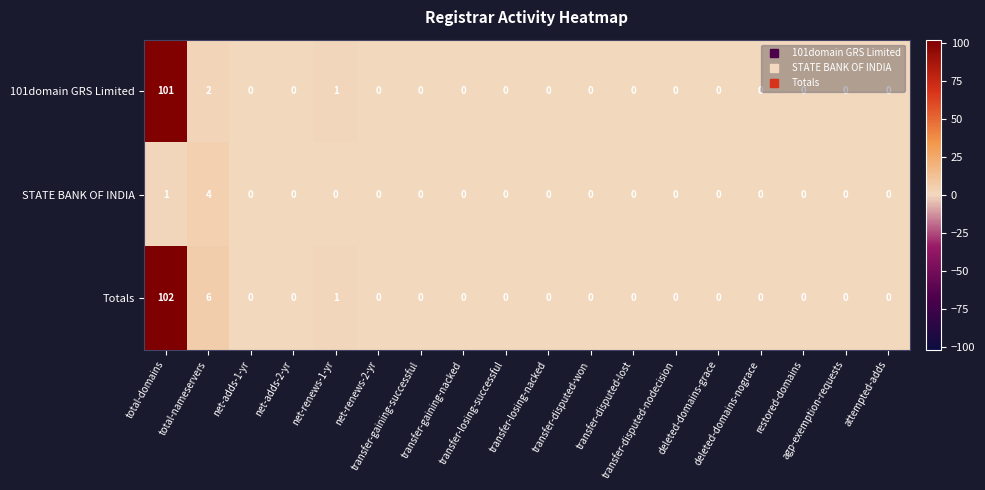

What is the greatest value displayed?

102